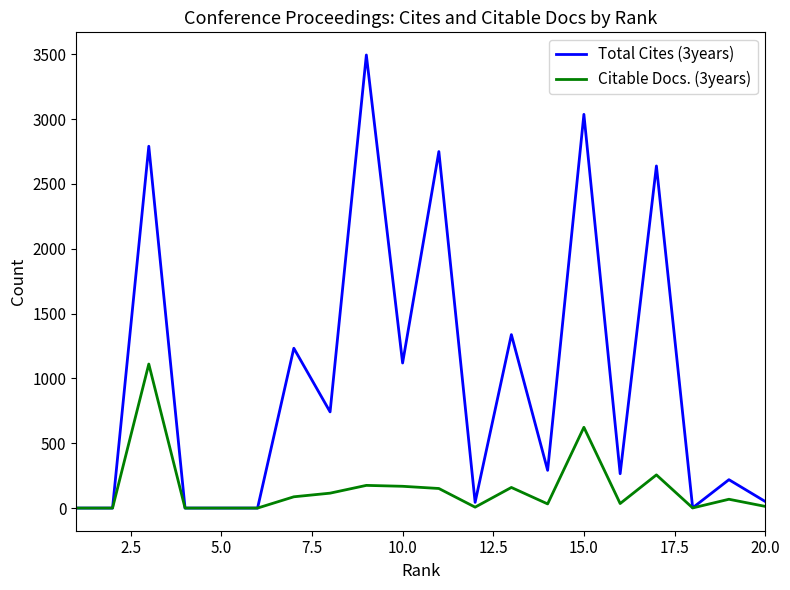

What is the difference between the maximum and second lowest values in the Citable Docs. (3years) series?

1111